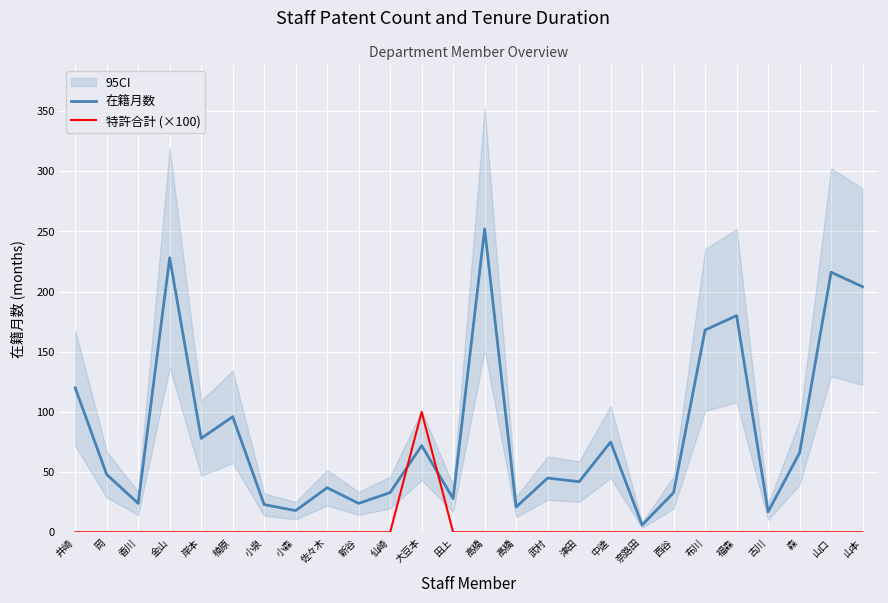

What is the spread (max minus min) of values at 中逵?

75